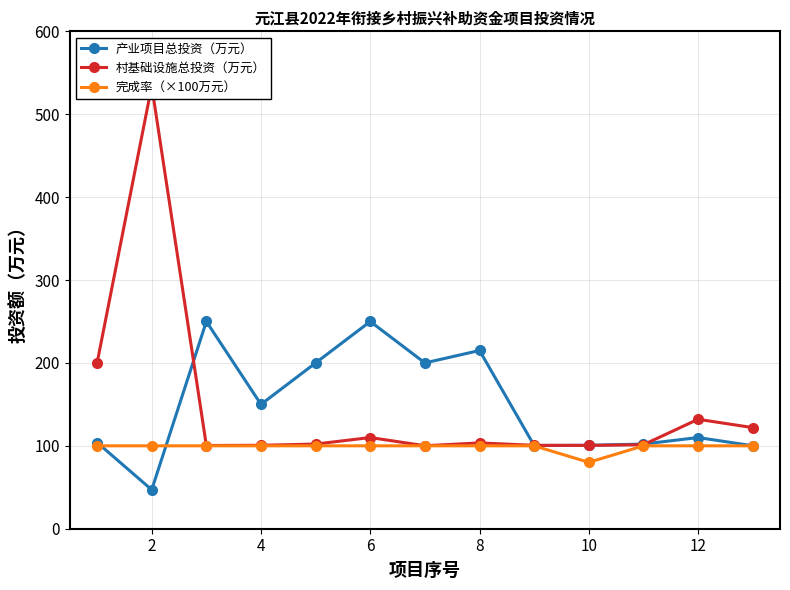

What is the lowest value of the 产业项目总投资（万元） series?

47.0